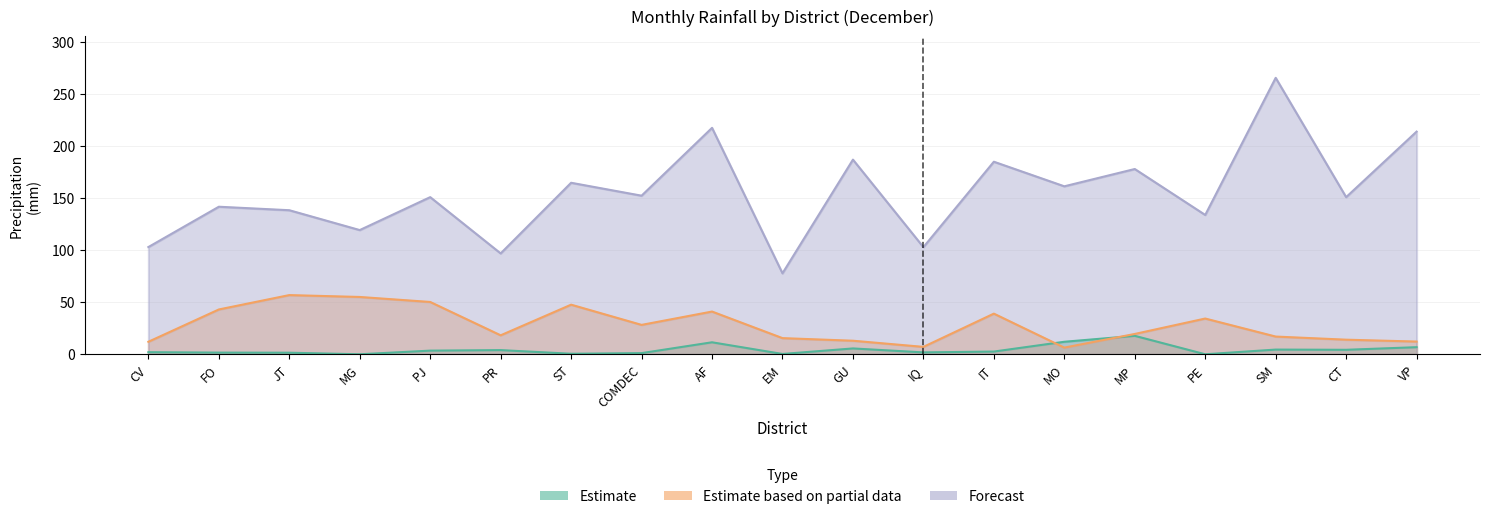

What are all the series names shown in the legend?

Estimate, Estimate based on partial data, Forecast